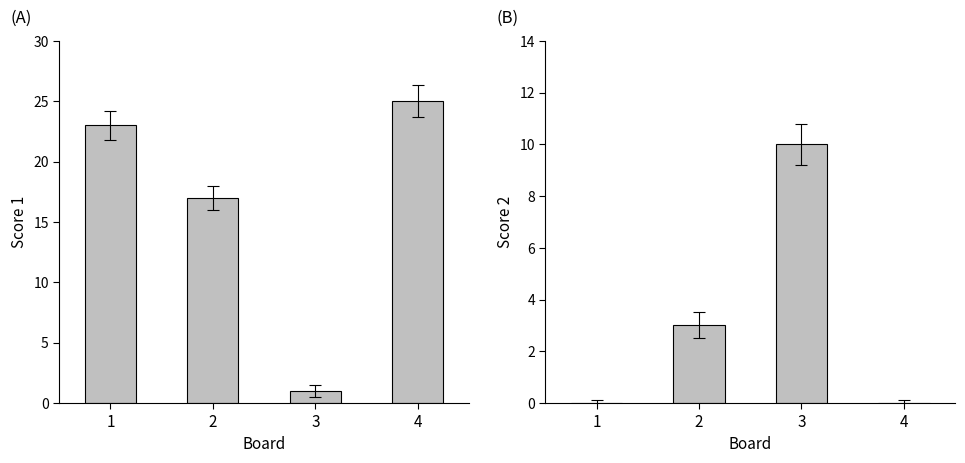

The Score 1 series shows 1 at 3. True or false?

True